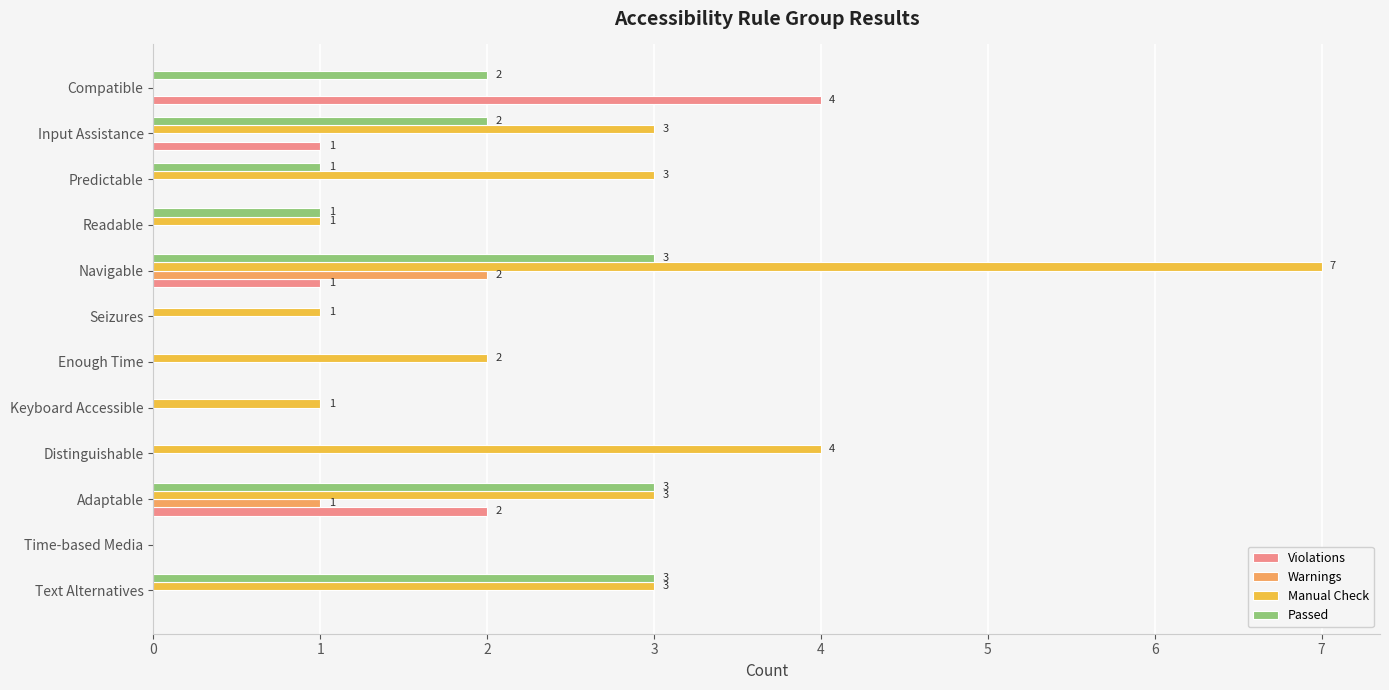

Is it true that Manual Check equals 3 at Enough Time?

False